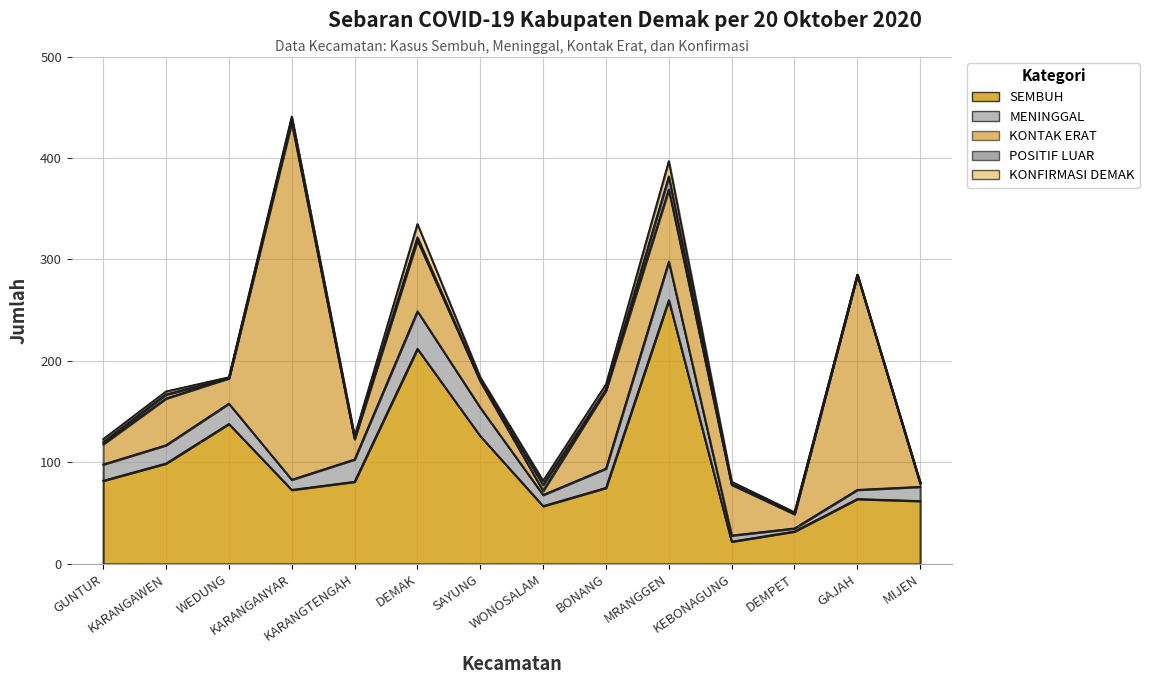

What is the spread (max minus min) of values at MRANGGEN?

247